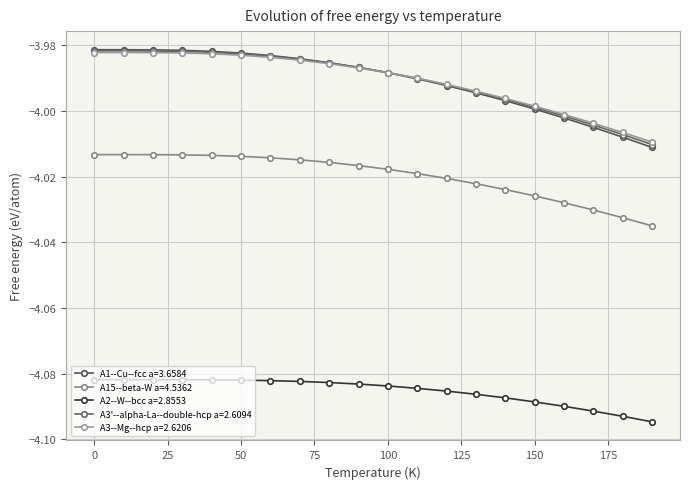

What is the maximum value for A3'--alpha-La--double-hcp a=2.6094?

-4.0